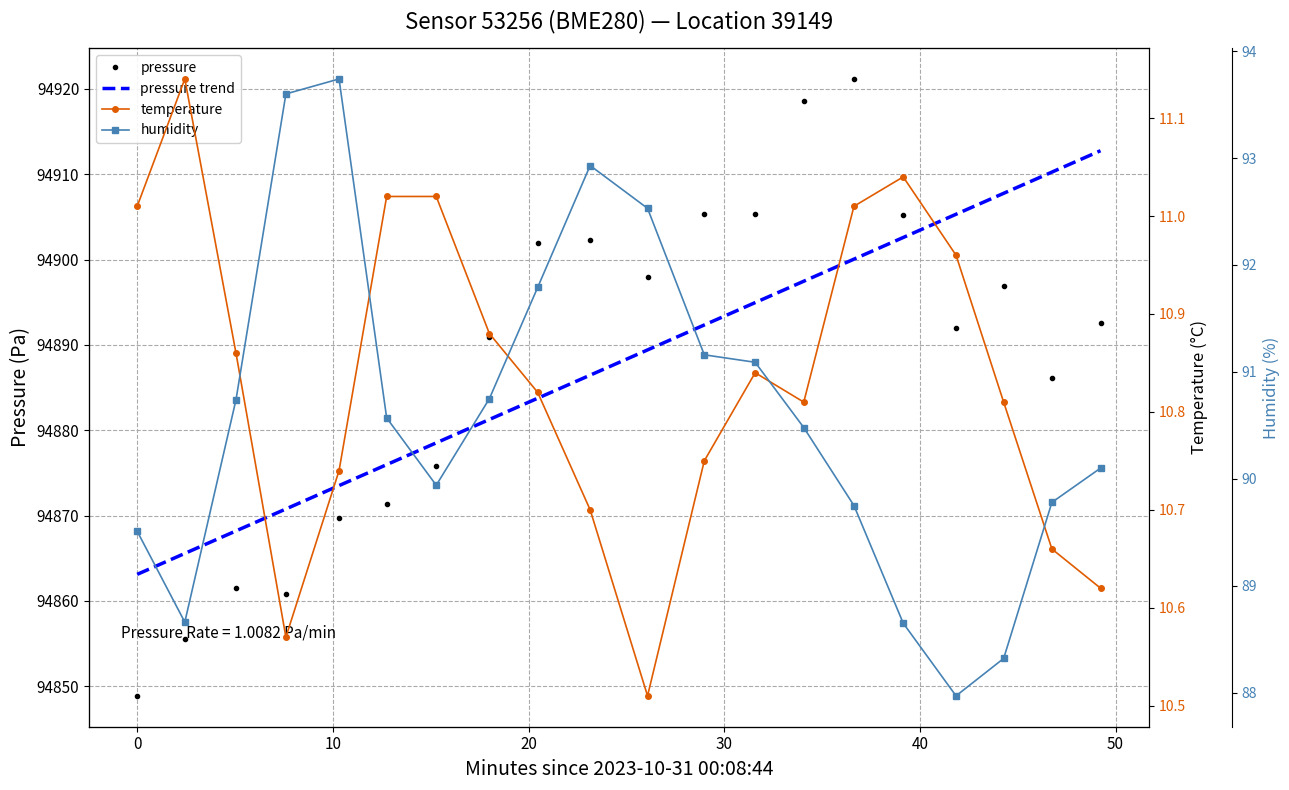

True or false: humidity has more than 2 interior local peaks.

False